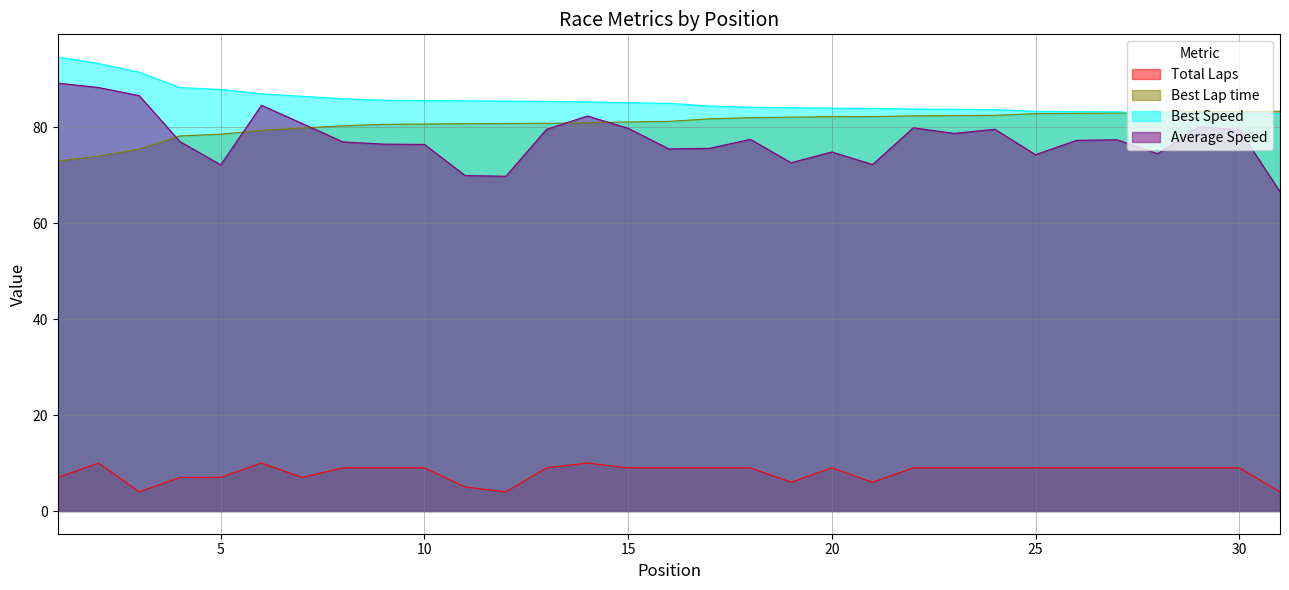

Rank the series at 18 from lowest to highest value.

Total Laps, Average Speed, Best Lap time, Best Speed